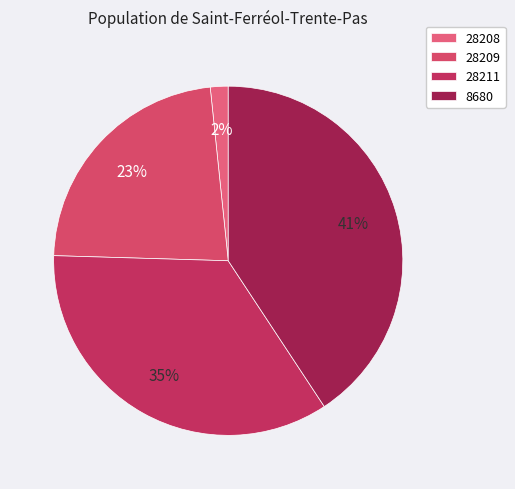

Is 28208 the majority of the pie?

No